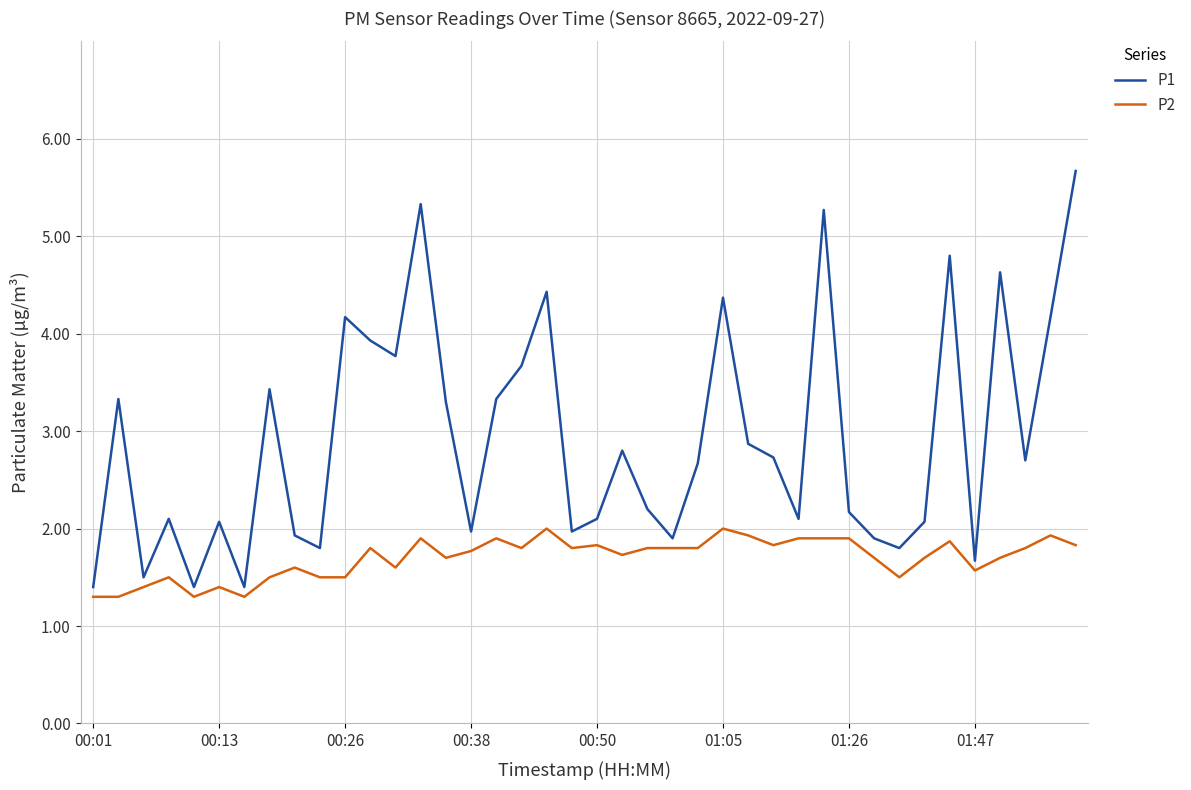

What is the difference between the second highest and minimum values in the P1 series?

3.9